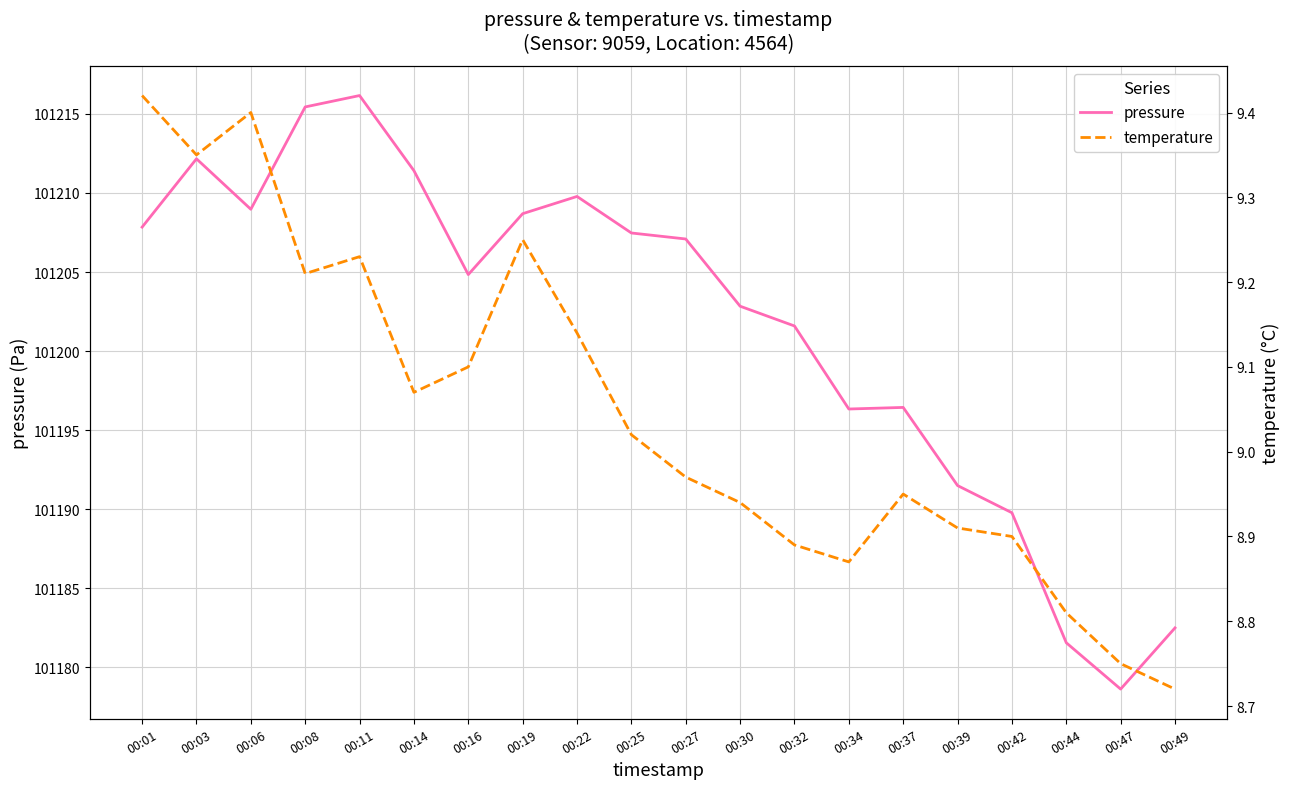

Between 00:03 and 00:30, which series saw the biggest shift?

pressure